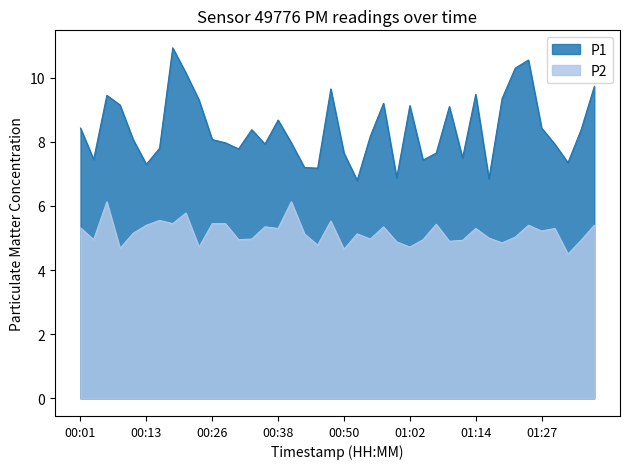

Does the chart have visible grid lines?

No